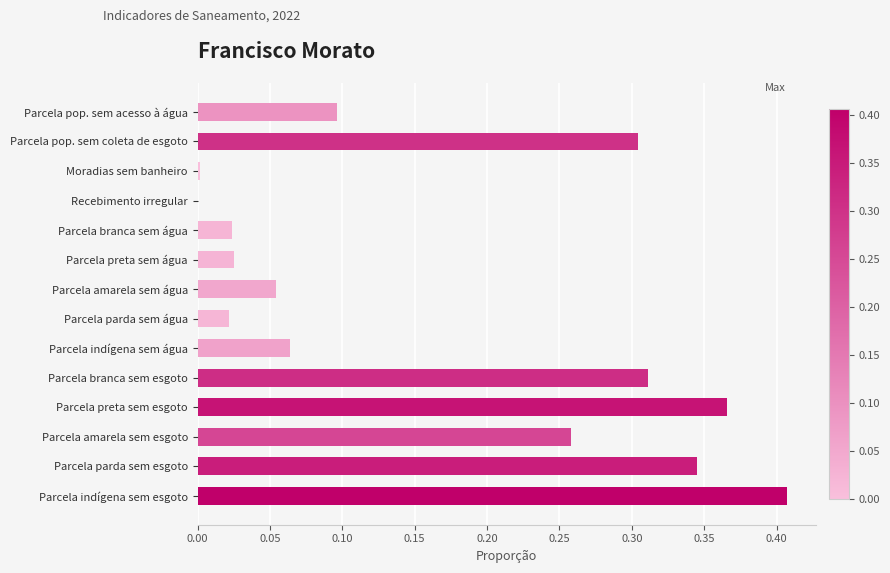

What is the sum of the values at Parcela pop. sem acesso à água and Parcela preta sem esgoto?

0.5